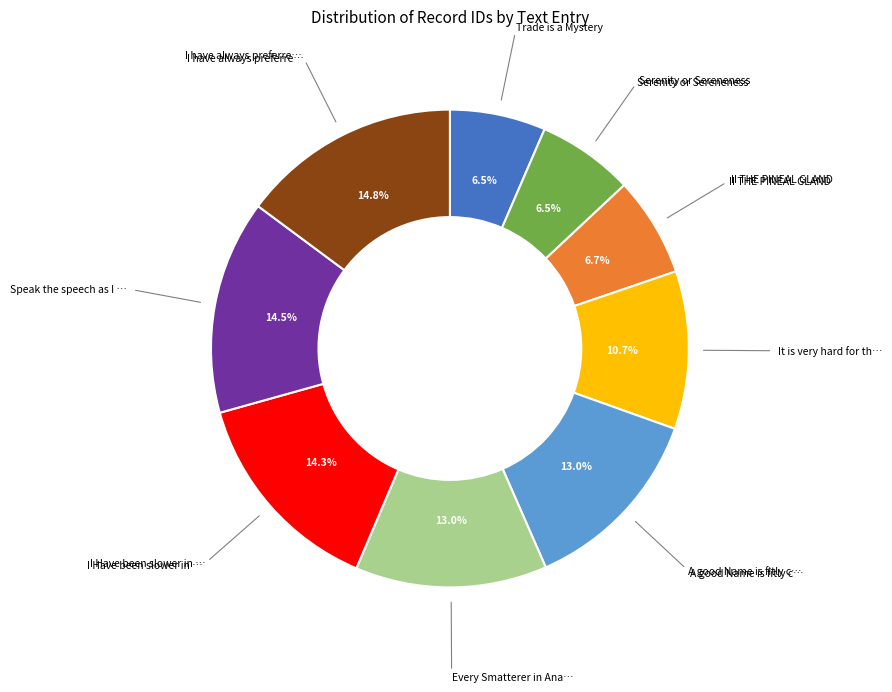

Is there a majority slice in this chart?

No